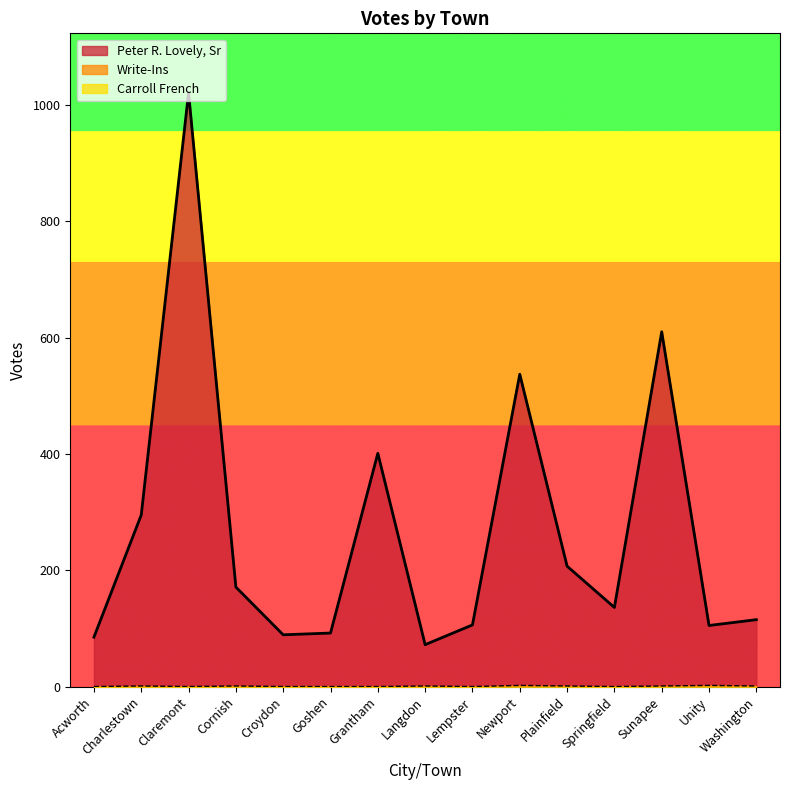

Where is the first local minimum for Write-Ins?

Claremont